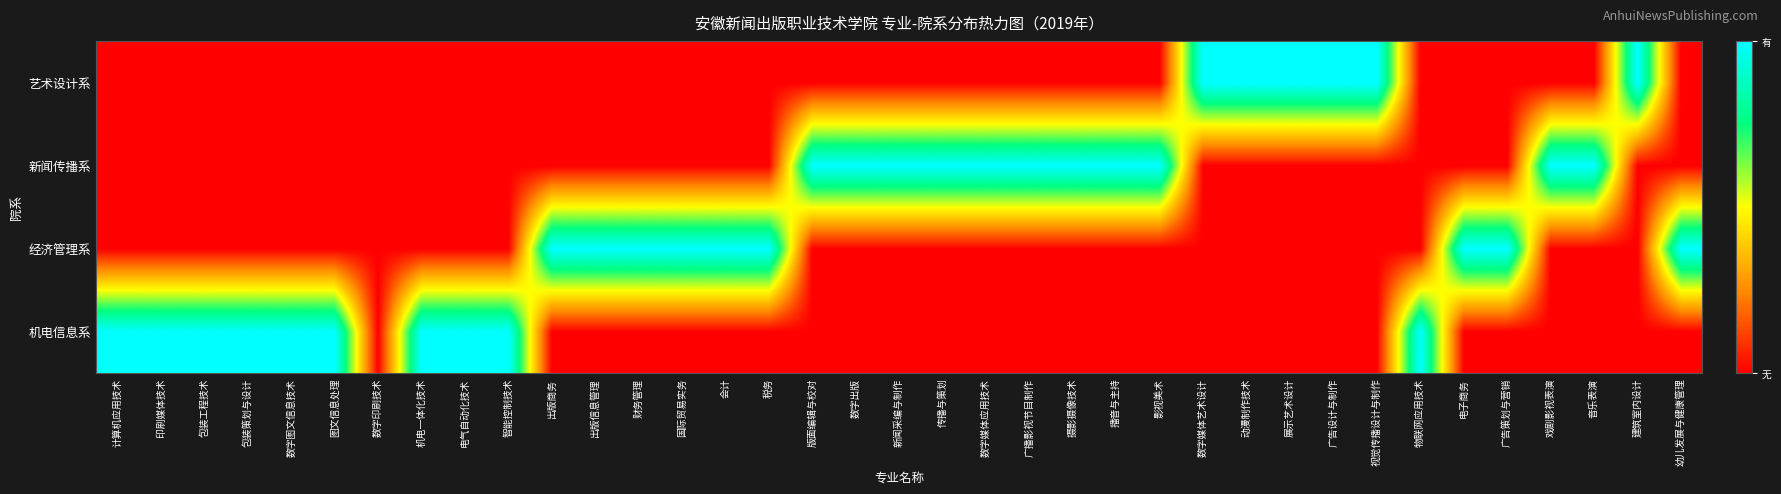

At how many categories does at least one series exceed 0?

36